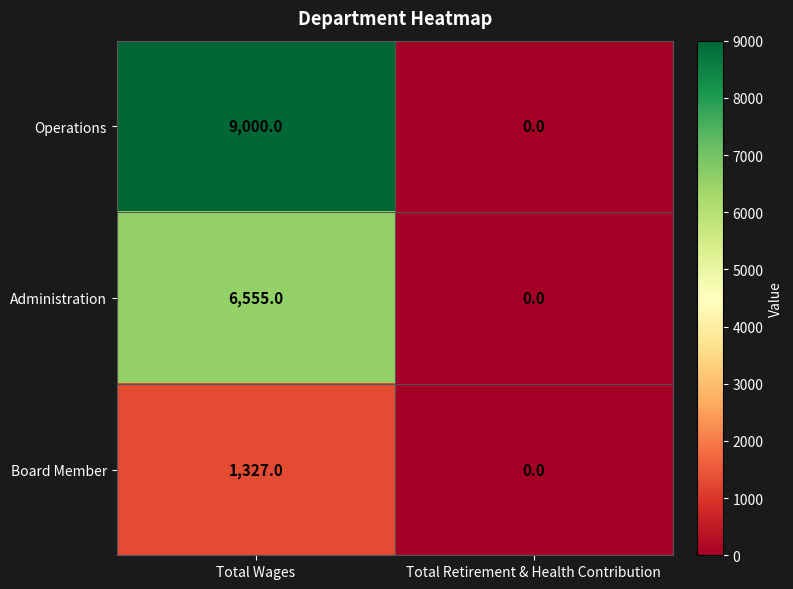

How many data points does each series have?

2